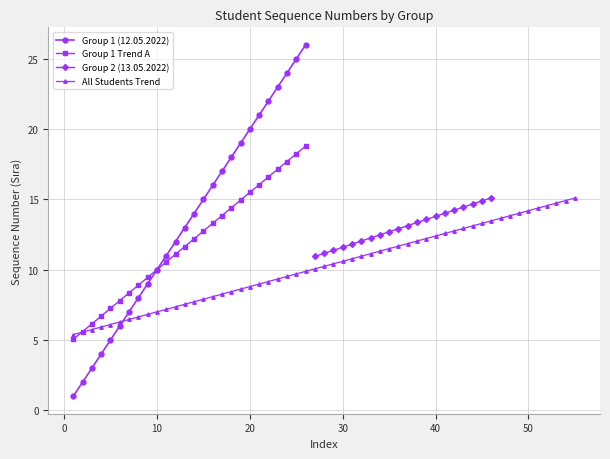

What is the sum of all values?

351